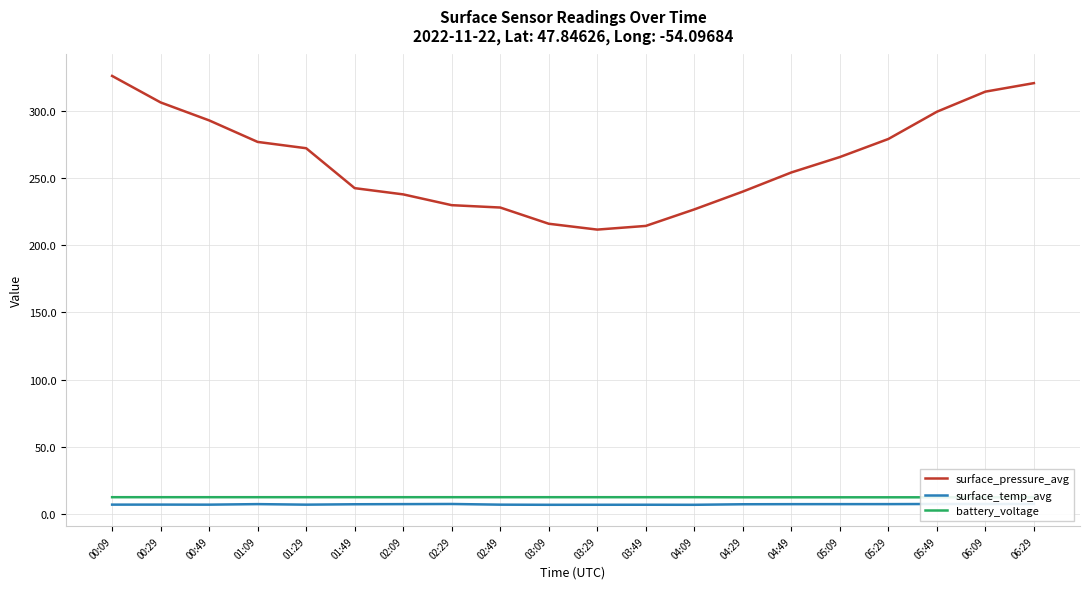

Is it true that surface_pressure_avg equals 521.8 at 05:49?

False